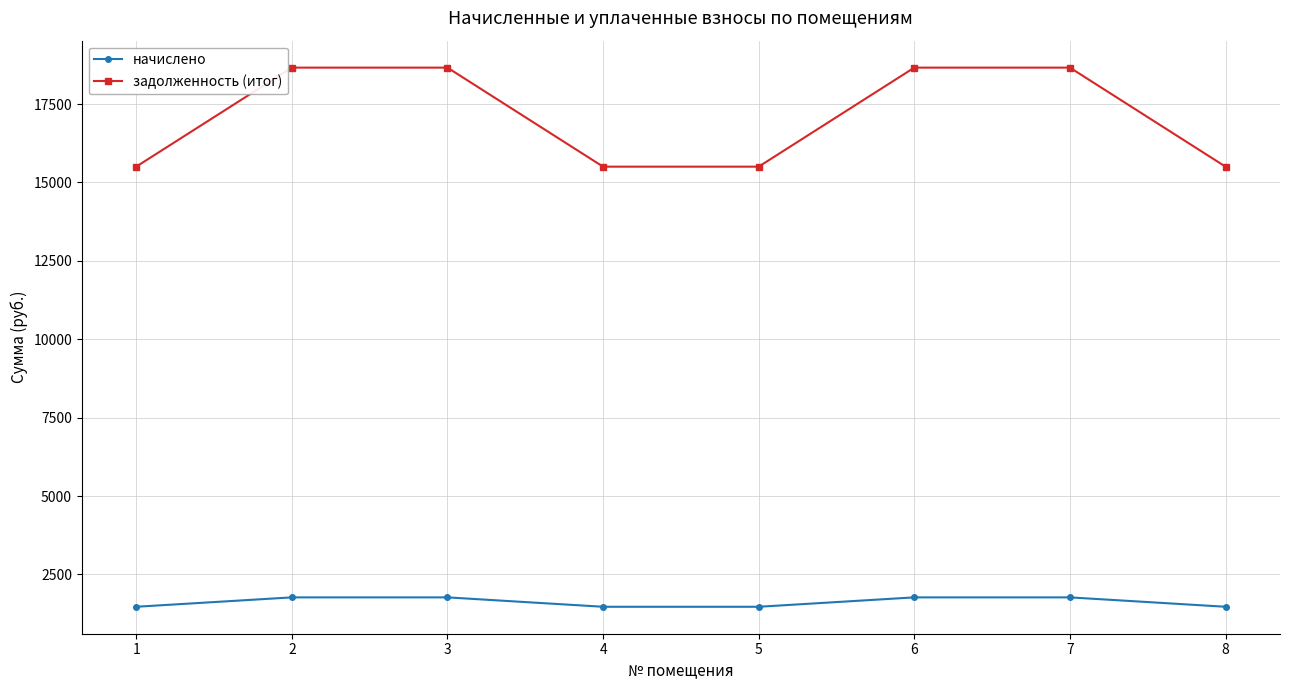

What is the greatest value displayed?

18660.7